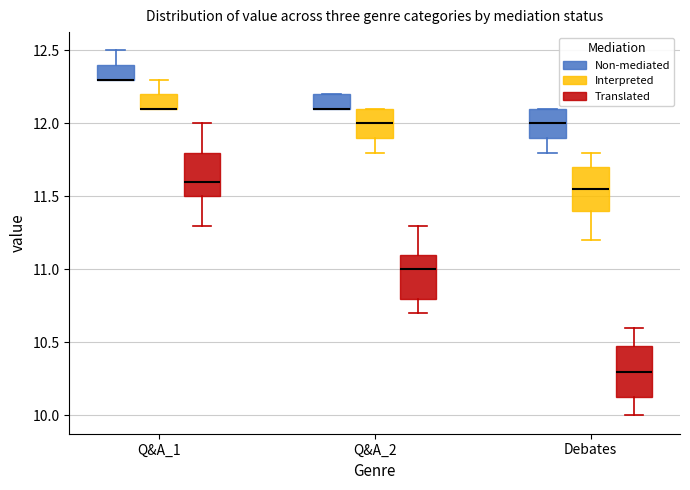

Reading left to right, transcribe this box plot: for each box, give where its median line is, the range the box spans, and where its two whiskers end, as read against the y-axis. The values are not printed on the chart, so give them approximately, as read against the axis.

Q&A_1 (Non-mediated): median 12.30 (drawn on the box's lower edge), box 12.30 to 12.40, whiskers 12.30 to 12.50
Q&A_1 (Interpreted): median 12.10 (drawn on the box's lower edge), box 12.10 to 12.20, whiskers 12.10 to 12.30
Q&A_1 (Translated): median 11.60, box 11.50 to 11.80, whiskers 11.30 to 12.00
Q&A_2 (Non-mediated): median 12.10 (drawn on the box's lower edge), box 12.10 to 12.20, whiskers 12.10 to 12.20
Q&A_2 (Interpreted): median 12.00, box 11.90 to 12.10, whiskers 11.80 to 12.10
Q&A_2 (Translated): median 11.00, box 10.80 to 11.10, whiskers 10.70 to 11.30
Debates (Non-mediated): median 12.00, box 11.90 to 12.10, whiskers 11.80 to 12.10
Debates (Interpreted): median 11.55, box 11.40 to 11.70, whiskers 11.20 to 11.80
Debates (Translated): median 10.30, box 10.15 to 10.50, whiskers 10.00 to 10.60